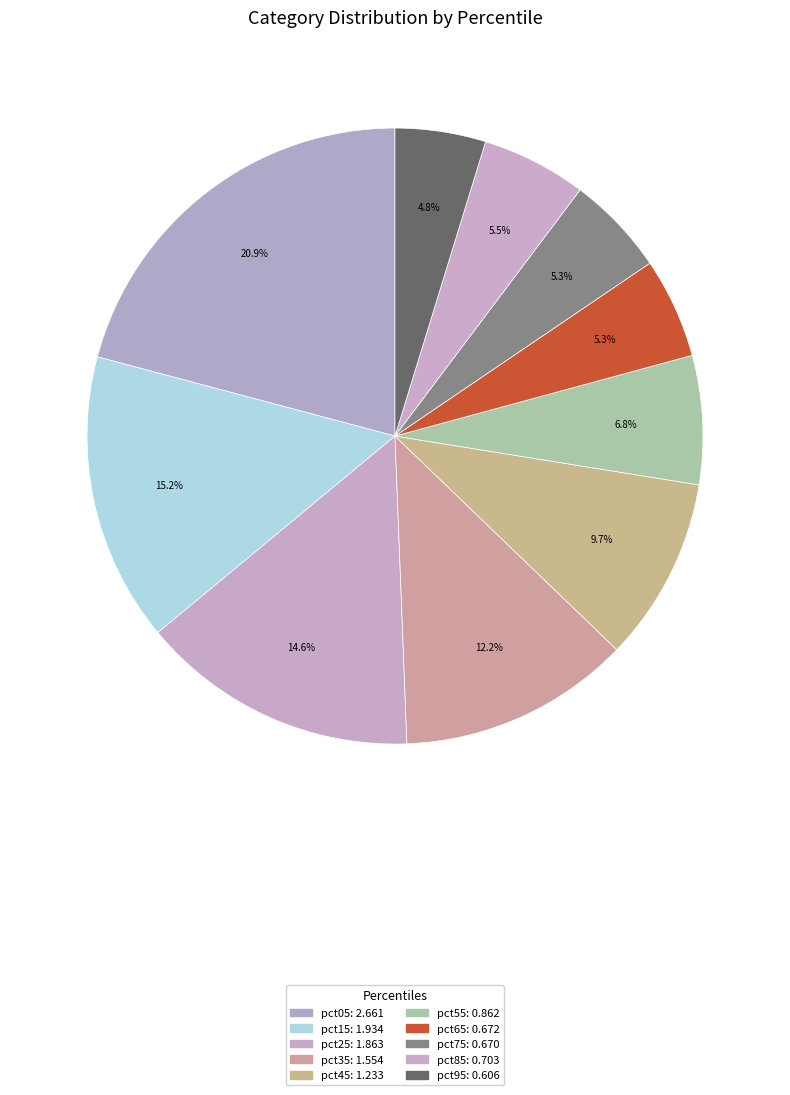

Is there any slice that represents more than half of the pie?

No